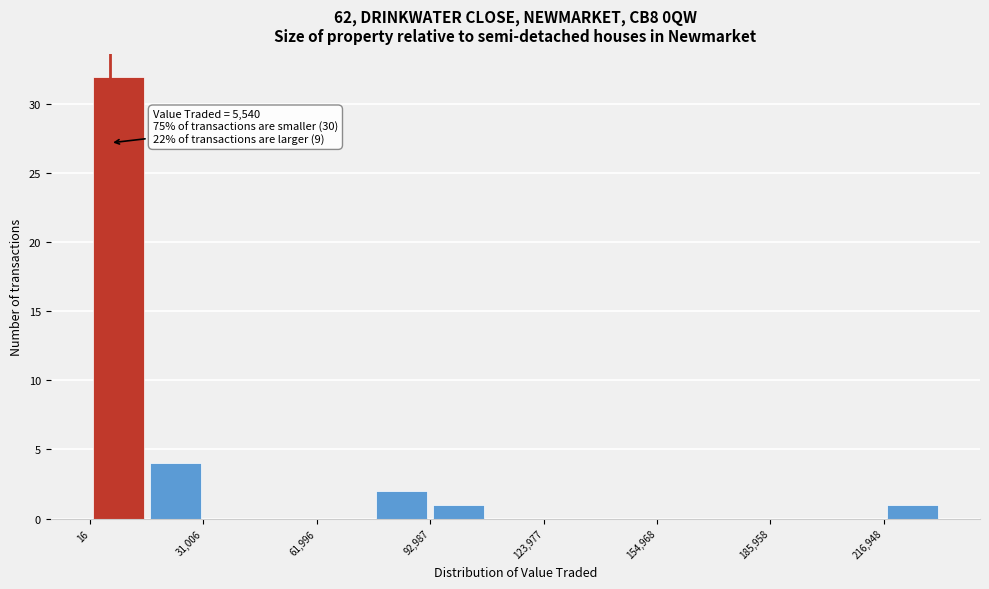

Around what value on the x-axis is the tallest bar? Give the approximate position of its centre, as read against the axis.

10000